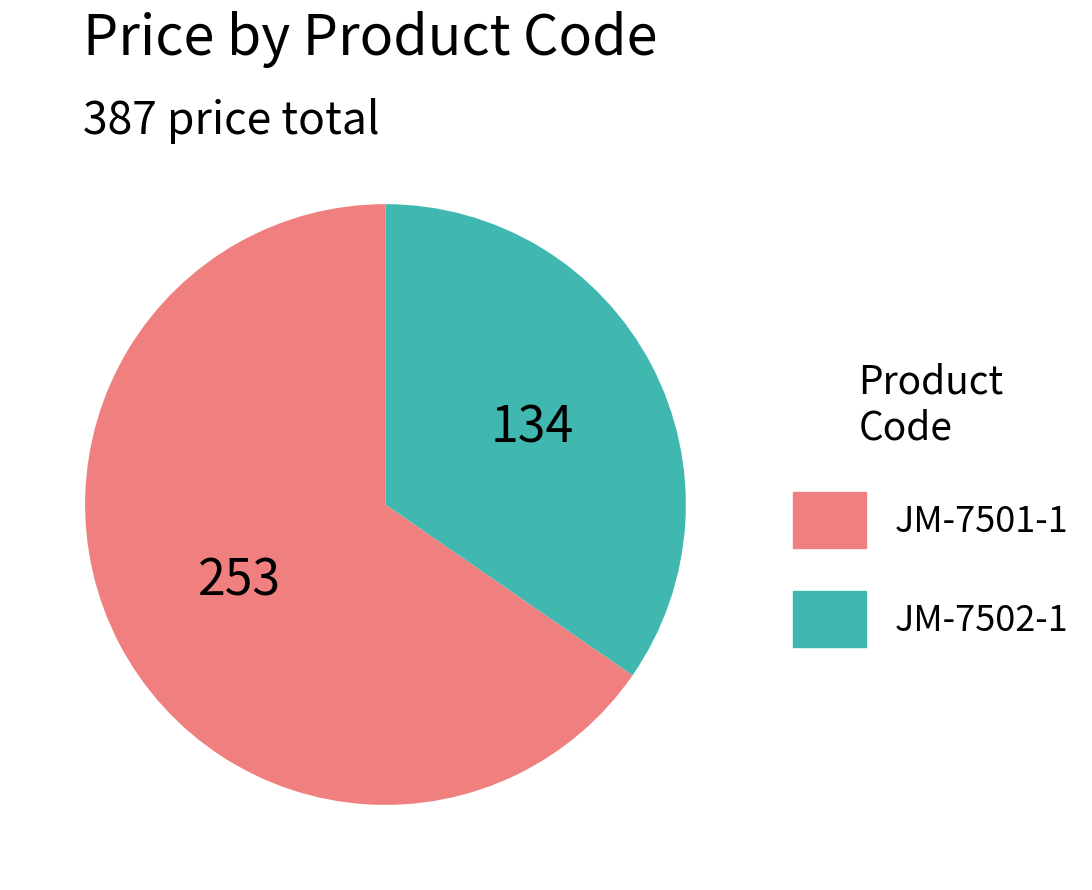

Is there any slice that represents more than half of the pie?

Yes